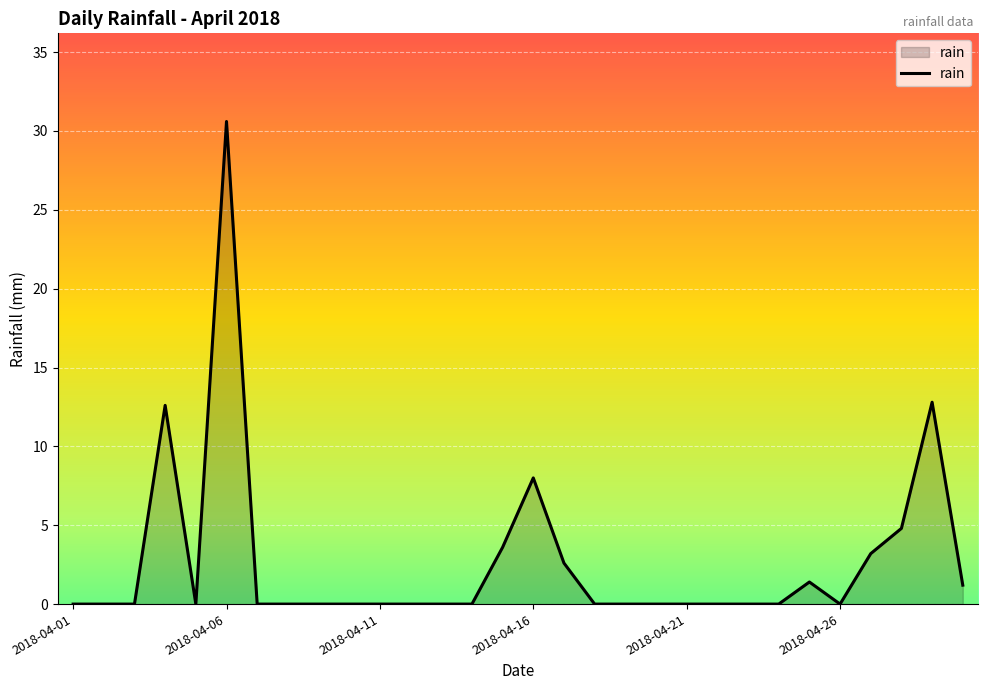

Does the chart display data point markers on the line(s)?

No